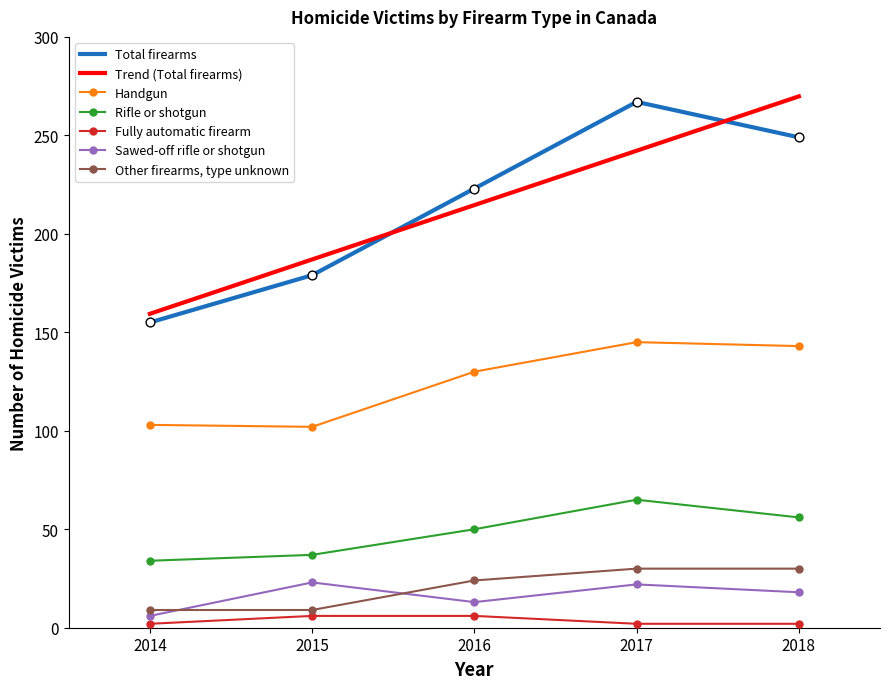

Is the value of Total firearms at 2018 greater than the value of Handgun at 2018?

Yes